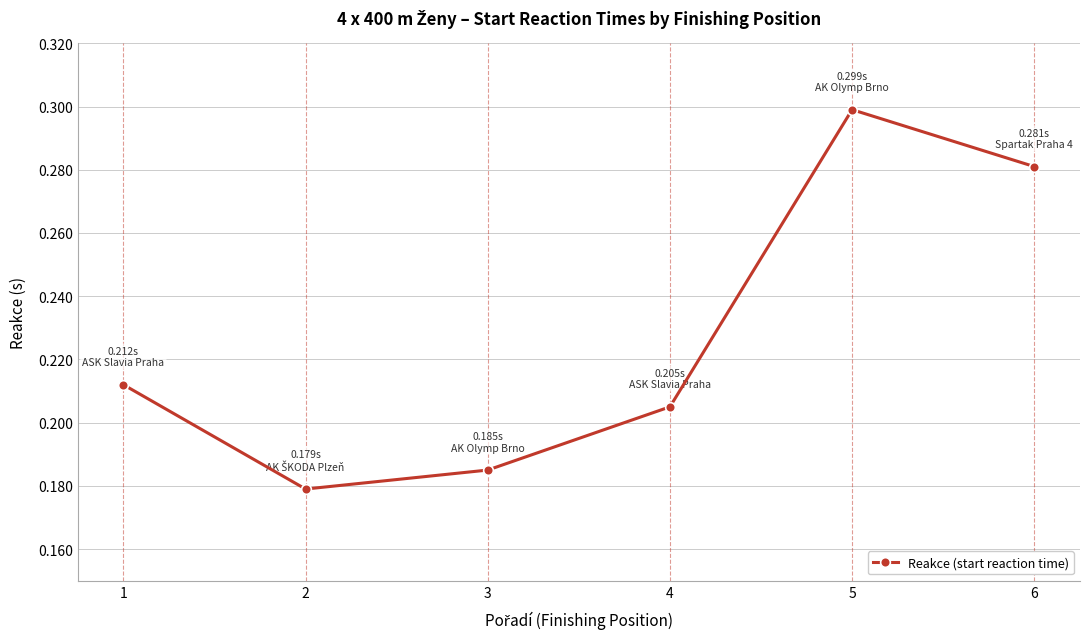

Is it true that the value at 4 is 0.3?

False